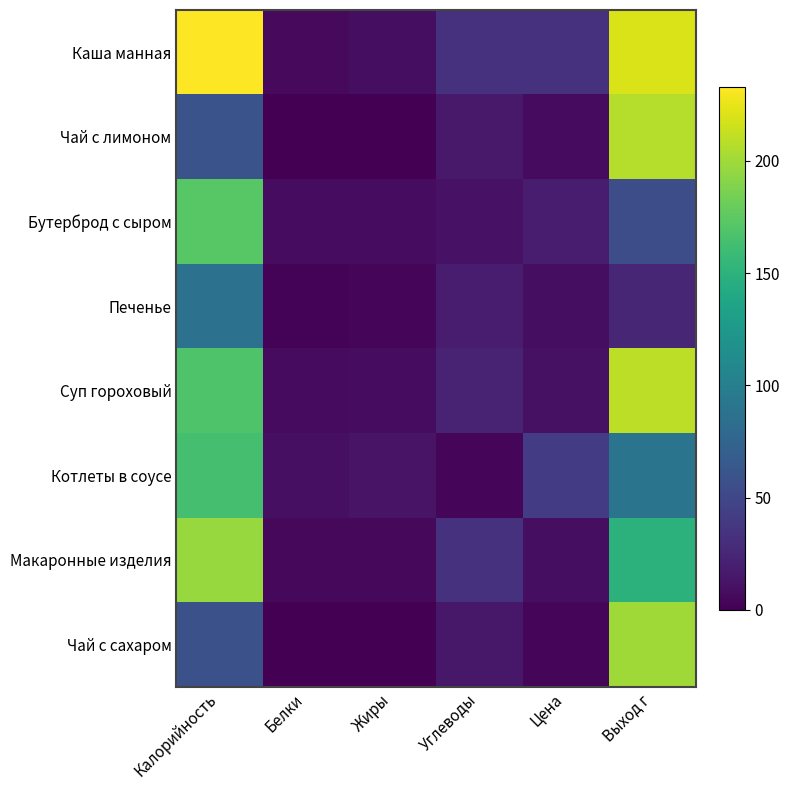

Reading right to left, transcribe all the data shown in this chart.

Каша манная: Выход г=220.0	Цена=33.5	Углеводы=32.8	Жиры=9.0	Белки=5.7	Калорийность=233.0
Чай с лимоном: Выход г=207.0	Цена=7.0	Углеводы=15.8	Жиры=0.0	Белки=0.2	Калорийность=60.0
Бутерброд с сыром: Выход г=55.0	Цена=19.0	Углеводы=11.7	Жиры=7.3	Белки=7.5	Калорийность=172.8
Печенье: Выход г=25.0	Цена=9.0	Углеводы=17.3	Жиры=3.6	Белки=2.1	Калорийность=87.0
Суп гороховый: Выход г=210.0	Цена=10.7	Углеводы=22.3	Жиры=7.5	Белки=6.4	Калорийность=168.5
Котлеты в соусе: Выход г=90.0	Цена=41.5	Углеводы=4.1	Жиры=12.7	Белки=9.5	Калорийность=164.4
Макаронные изделия: Выход г=150.0	Цена=8.8	Углеводы=32.8	Жиры=5.2	Белки=5.3	Калорийность=196.8
Чай с сахаром: Выход г=200.0	Цена=4.0	Углеводы=15.0	Жиры=0.0	Белки=0.2	Калорийность=58.0